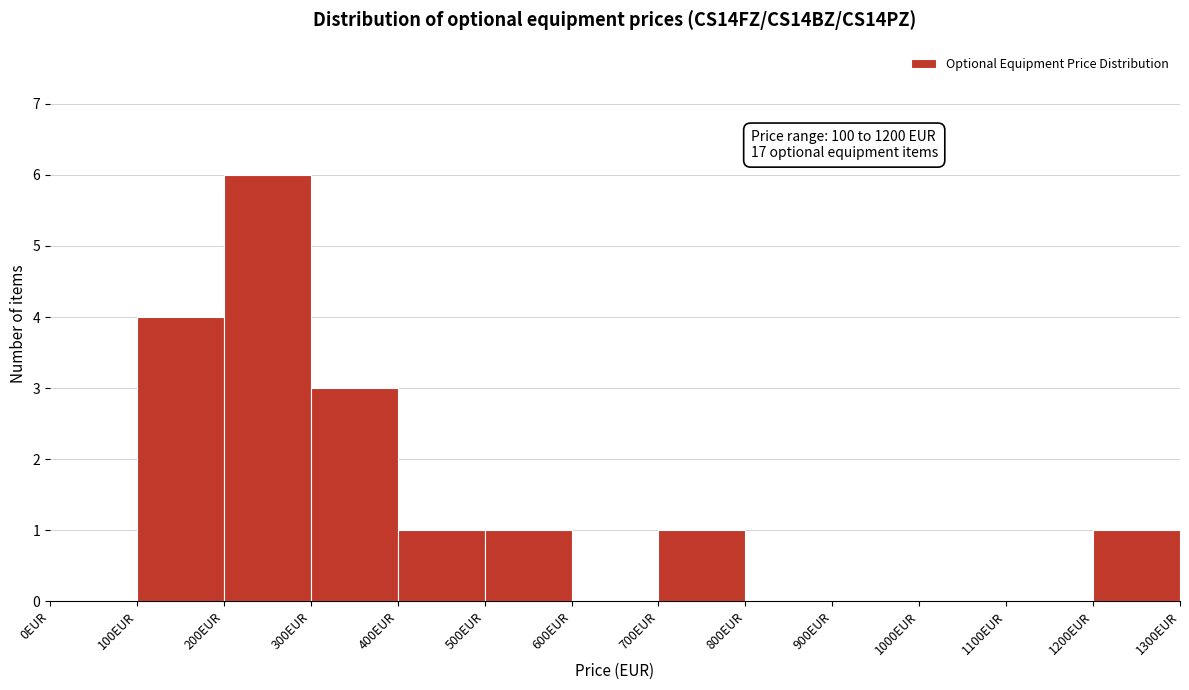

Which range on the x-axis has the tallest bar?

200 to 300